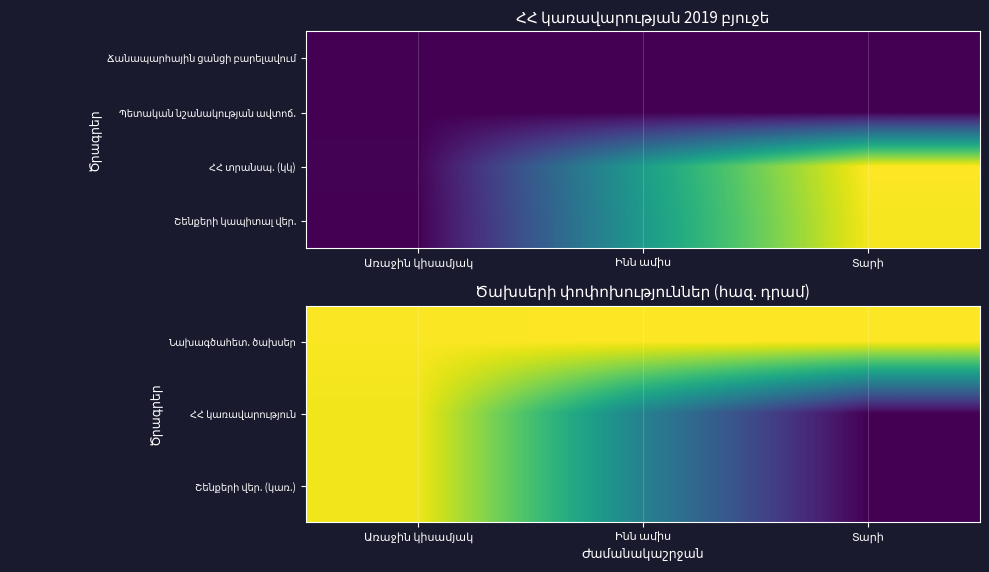

How many categories are shown in the chart?

3